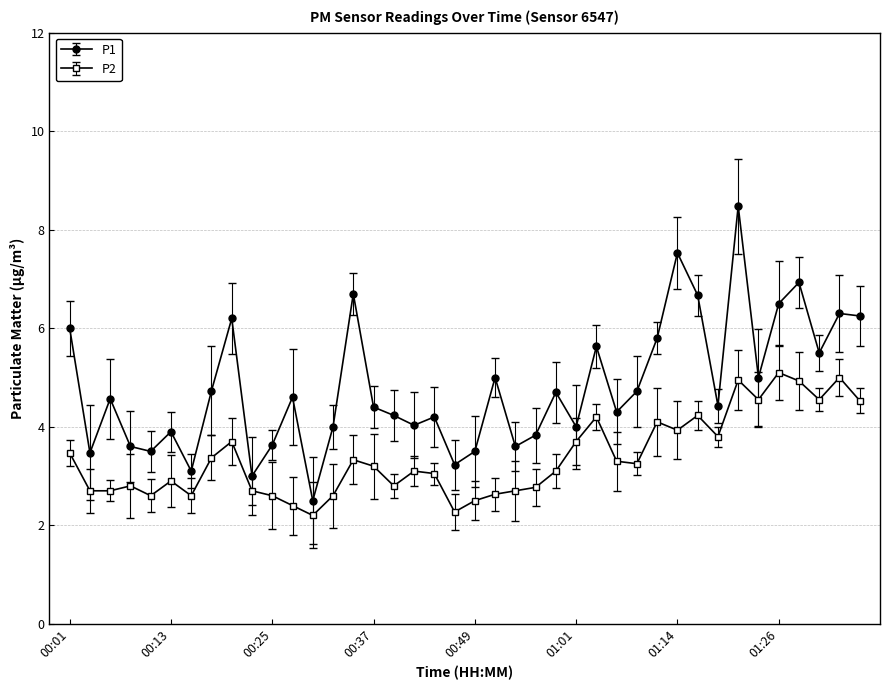

True or false: P1 has more than 0 interior local peaks.

True